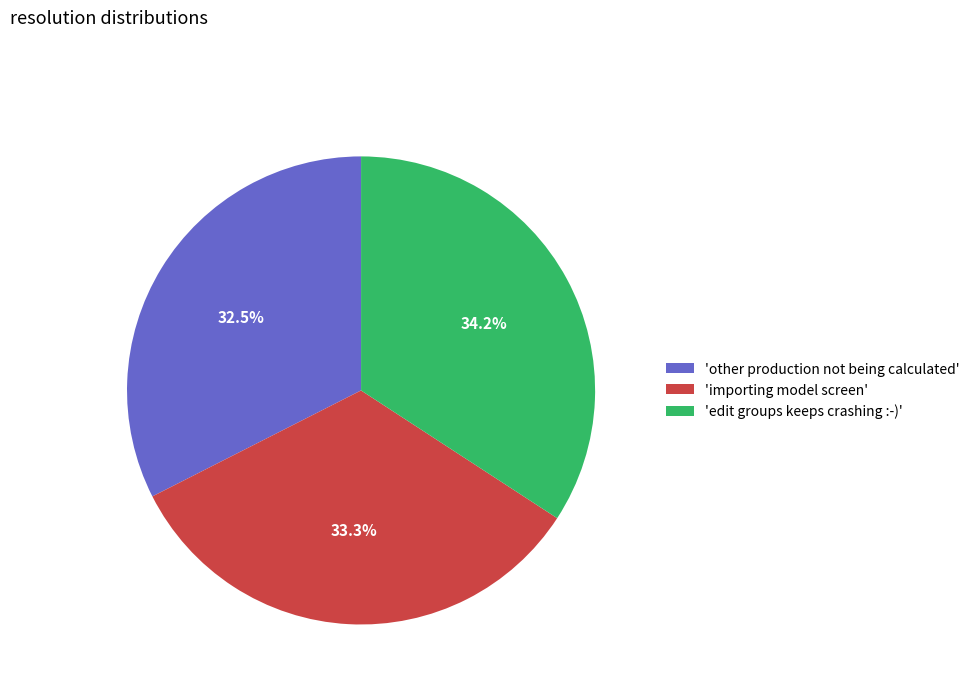

Rank the categories by value from highest to lowest.

'edit groups keeps crashing :-)', 'importing model screen', 'other production not being calculated'